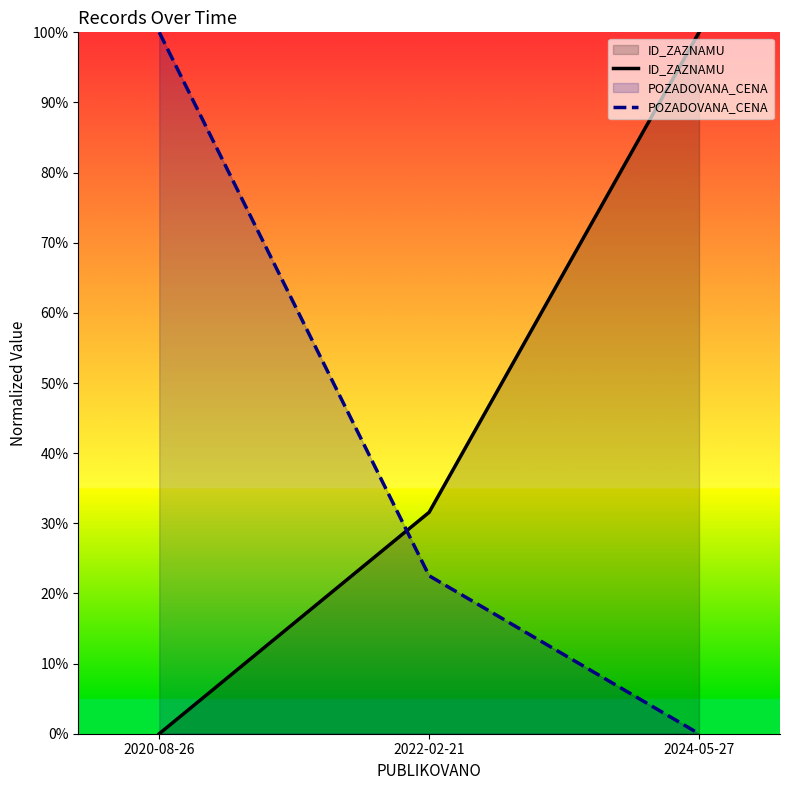

What are all the series names shown in the legend?

ID_ZAZNAMU, POZADOVANA_CENA